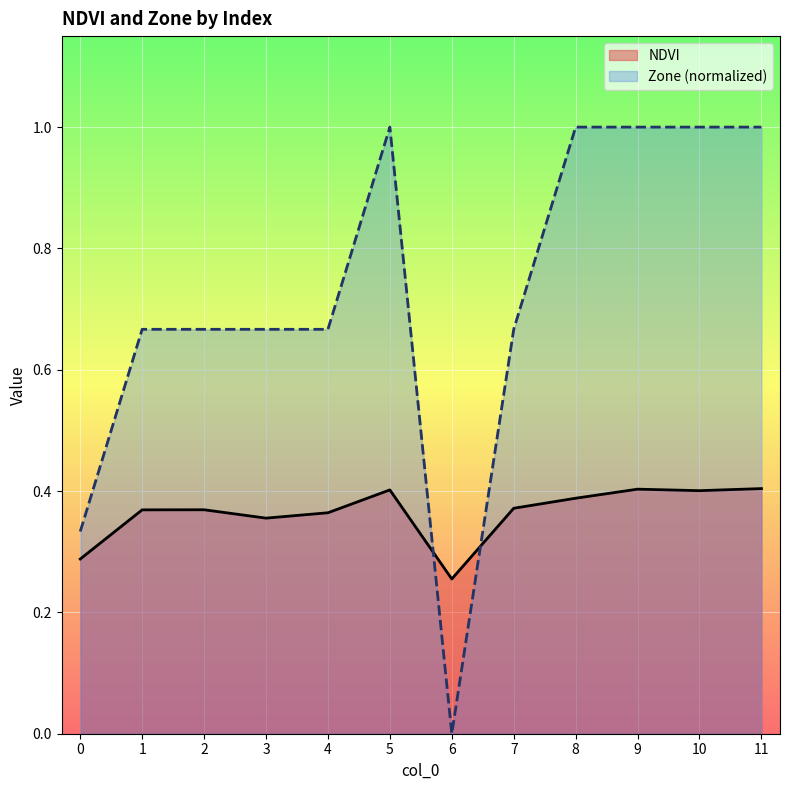

True or false: Zone has more than 2 points higher than both neighbors.

False